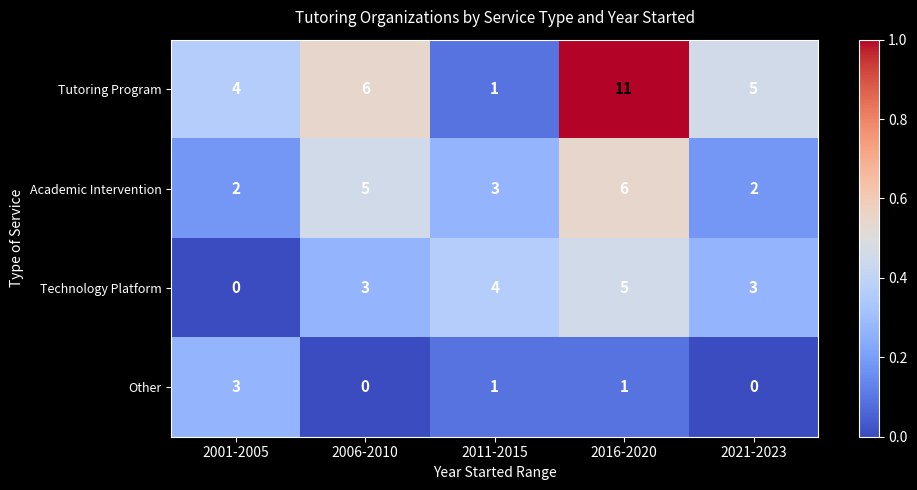

Is it true that Tutoring Program equals 4 at 2006-2010?

False